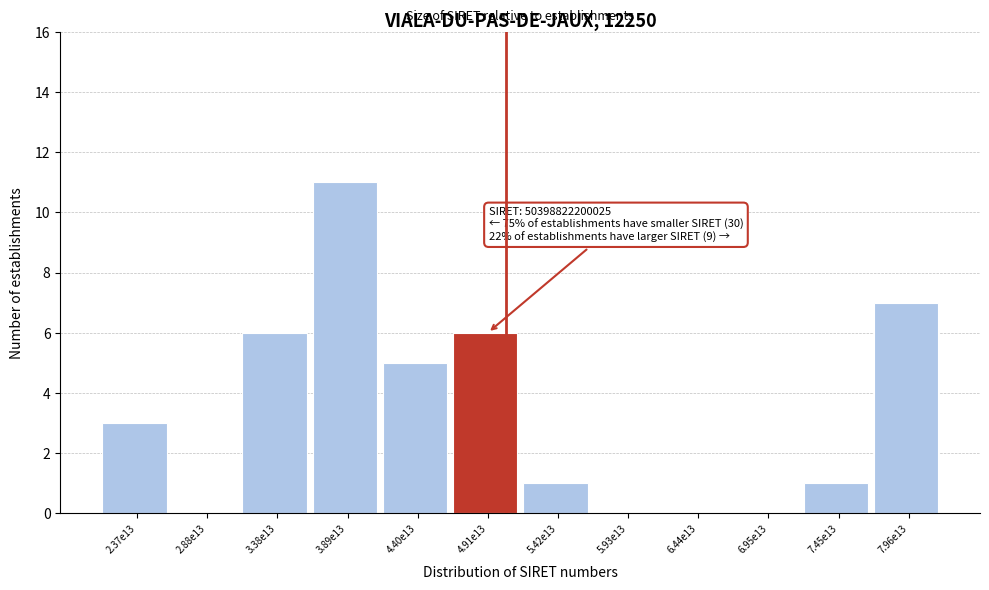

Reading right to left, list all the values displayed in this chart.

7.96e13=7	7.45e13=1	6.95e13=0	6.44e13=0	5.93e13=0	5.42e13=1	4.91e13=6	4.40e13=5	3.89e13=11	3.38e13=6	2.88e13=0	2.37e13=3